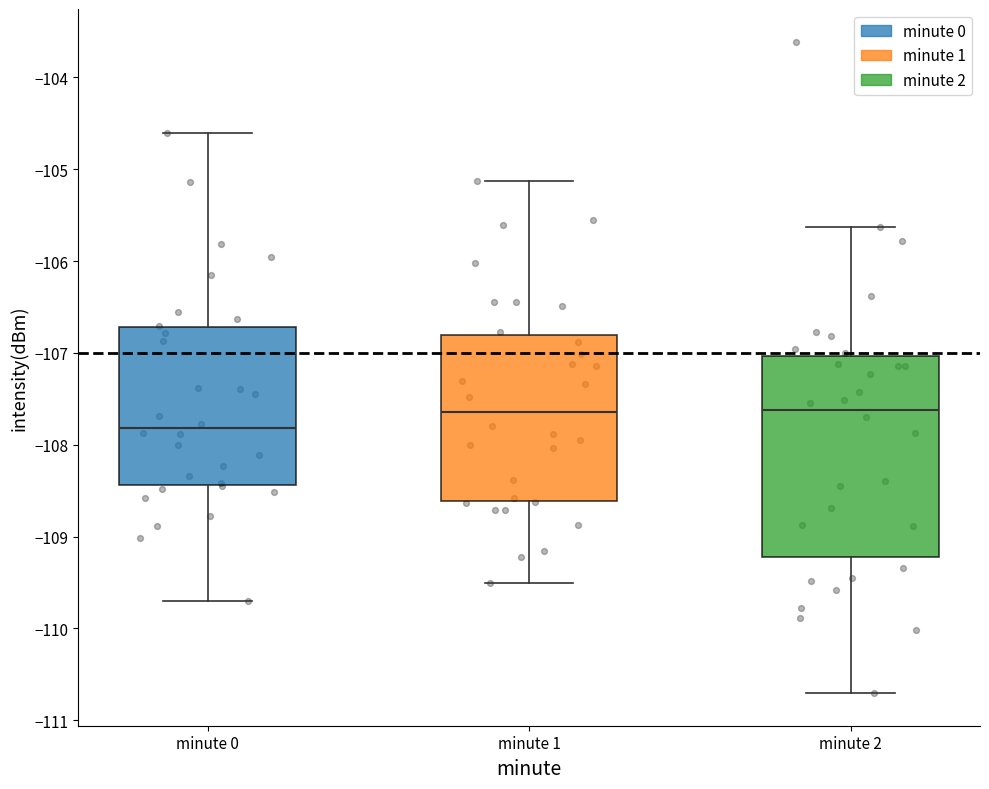

Where does the upper whisker of the box for minute 1 end on the y-axis? The values are not printed on the chart, so give them approximately, as read against the axis.

-105.1